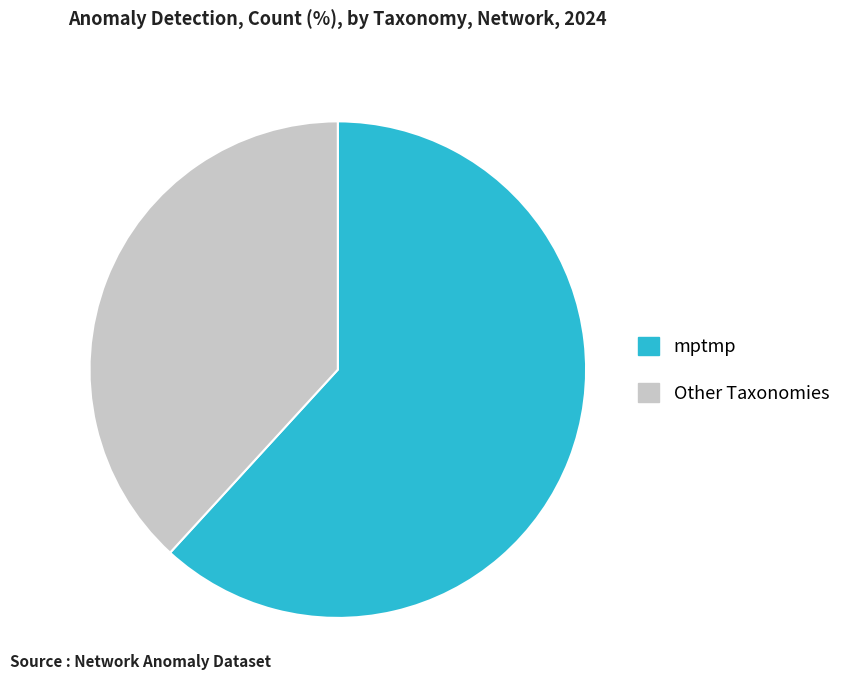

The mptmp slice represents 53% of the pie. True or false?

False